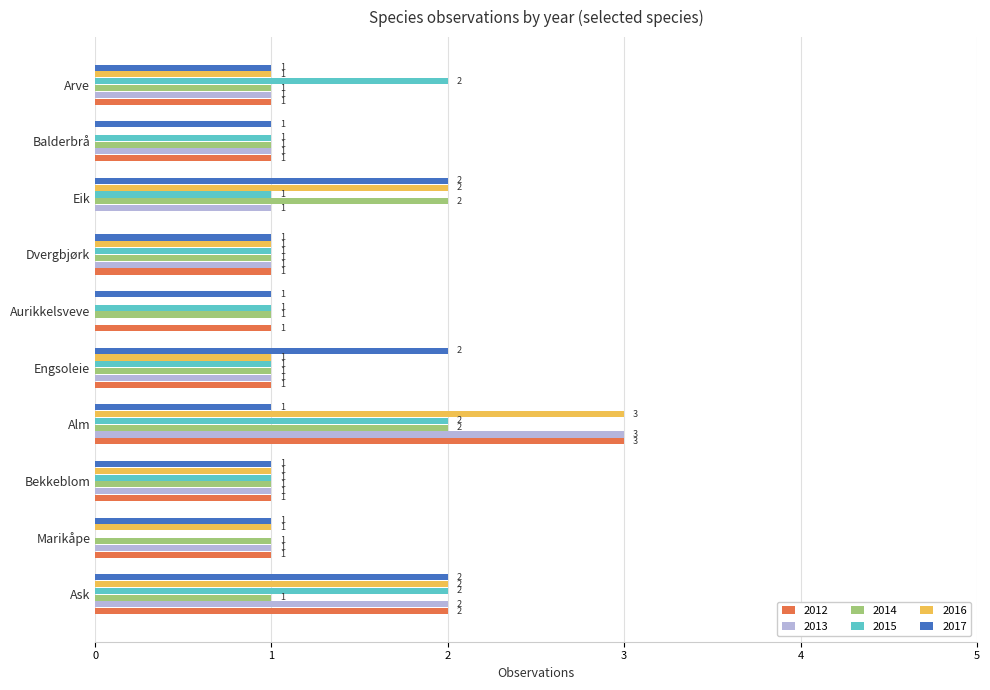

How many positive values does the 2015 series have?

9